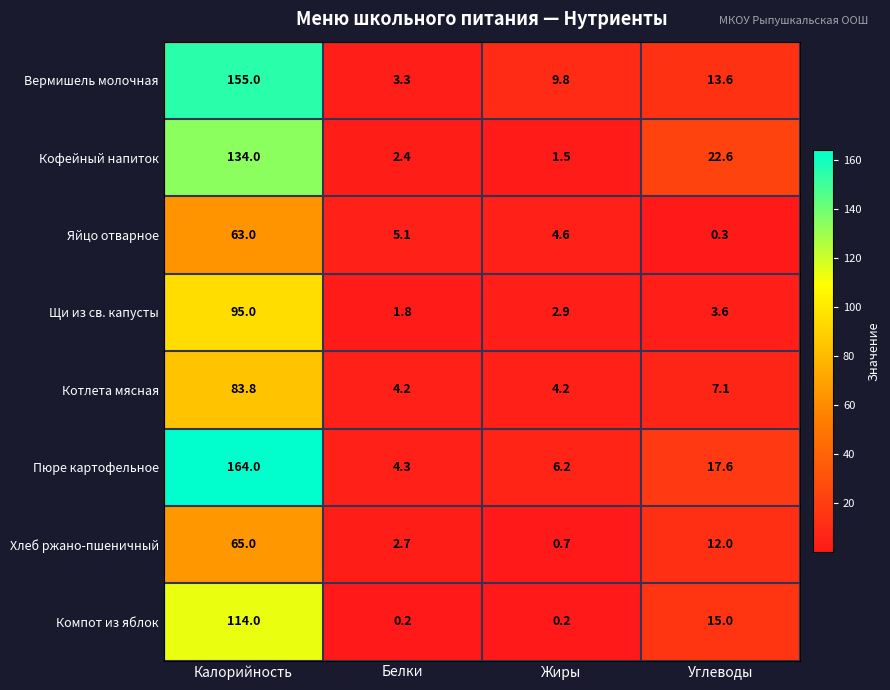

List the series in order of their peak value, lowest first.

Яйцо отварное, Хлеб ржано-пшеничный, Котлета мясная, Щи из св. капусты, Компот из яблок, Кофейный напиток, Вермишель молочная, Пюре картофельное